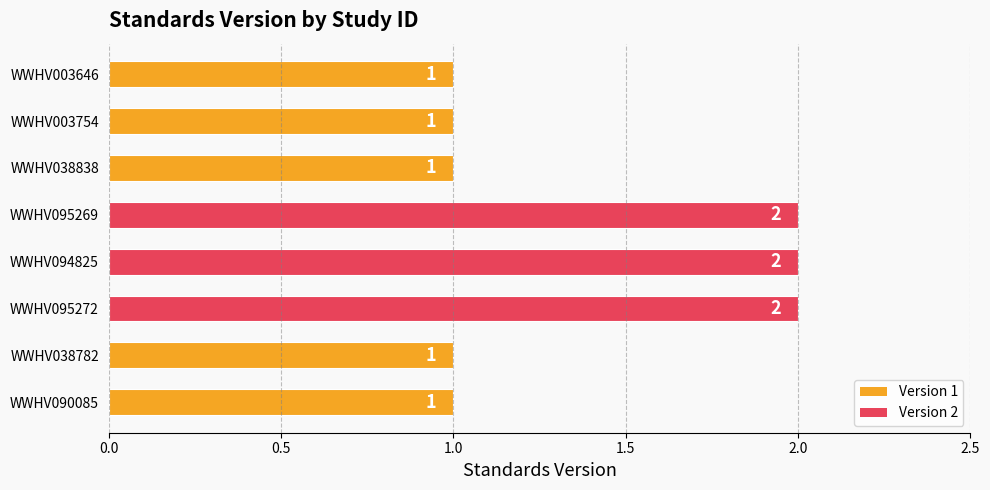

Approximately how many times larger is the value at WWHV003646 compared to WWHV090085?

1.0